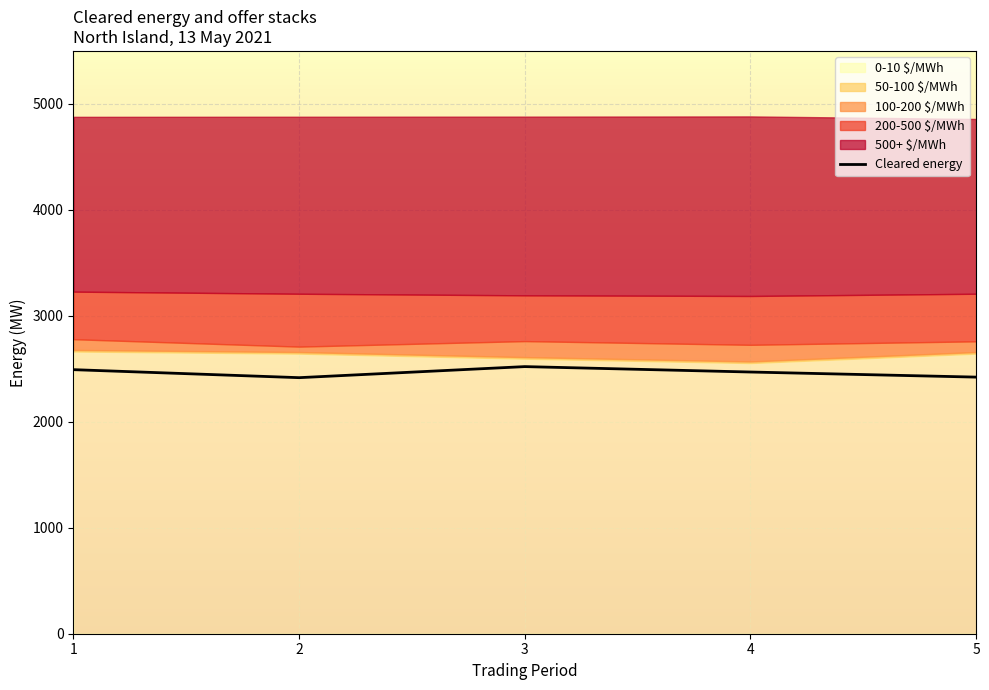

At how many categories does at least one series exceed 1053?

5